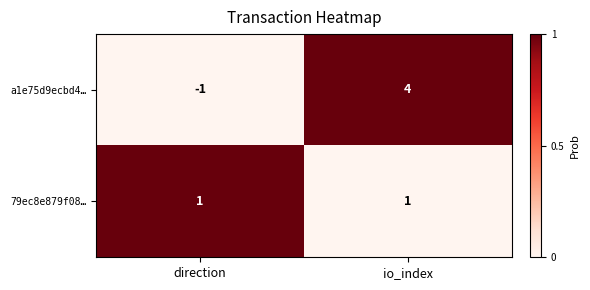

Which category has the lowest value across all series?

direction